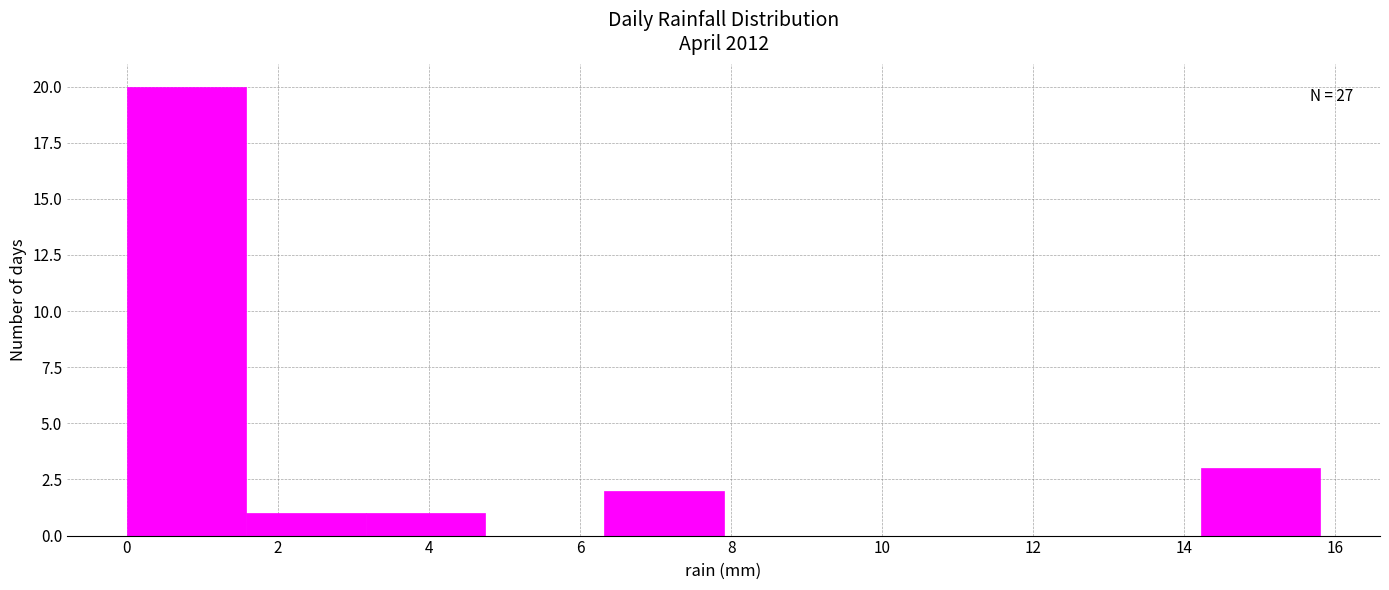

Over which range of the x-axis is the bar tallest?

0.00 to 1.58